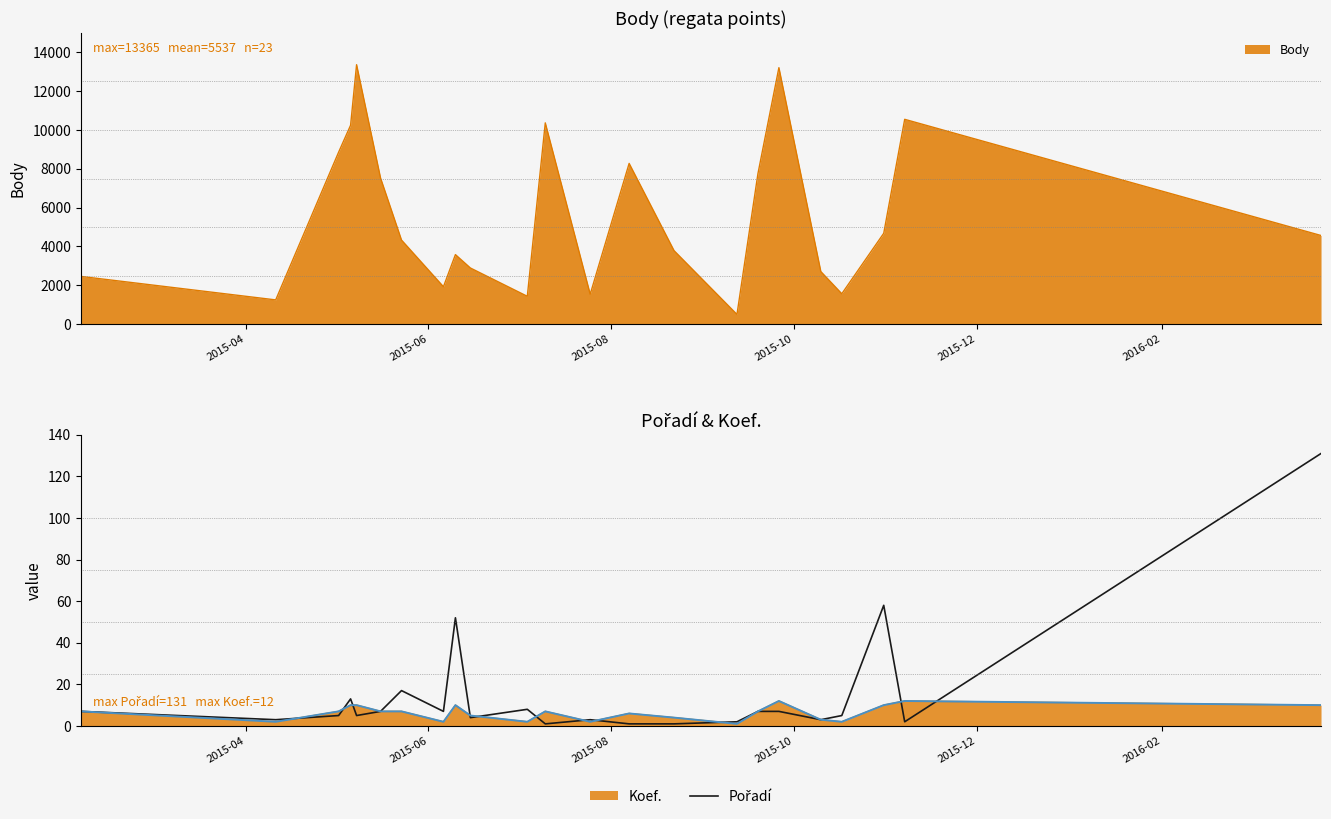

True or false: Koef. has a value of 2 at 22.

False